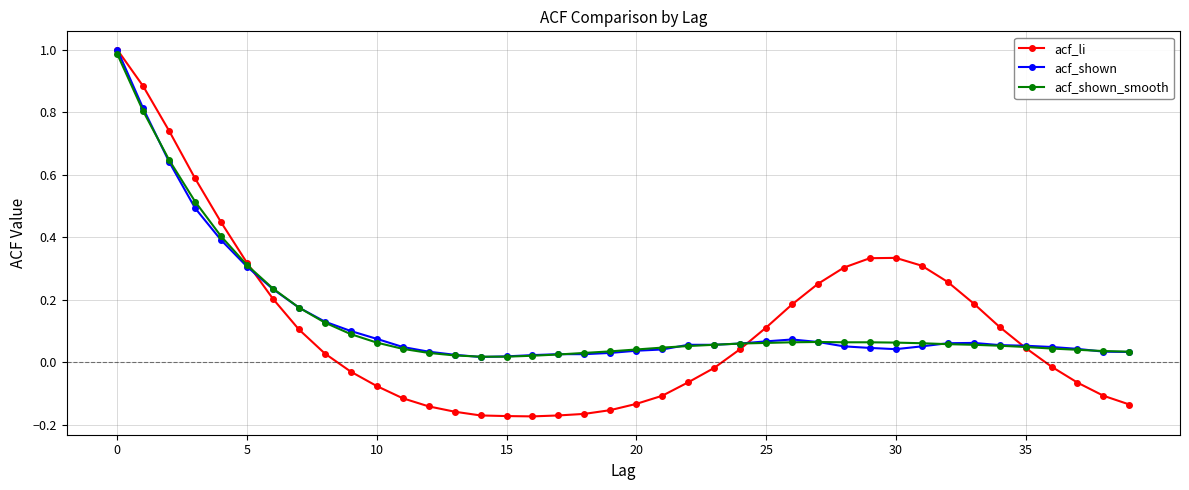

Which series has the largest range (max minus min)?

acf_li